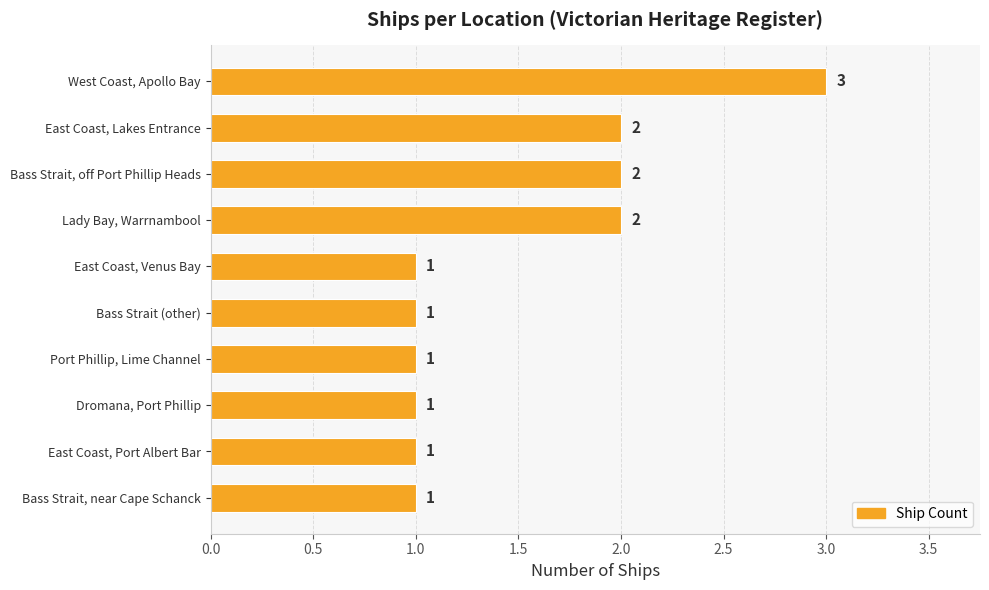

Which label corresponds to the largest value in the chart?

West Coast, Apollo Bay